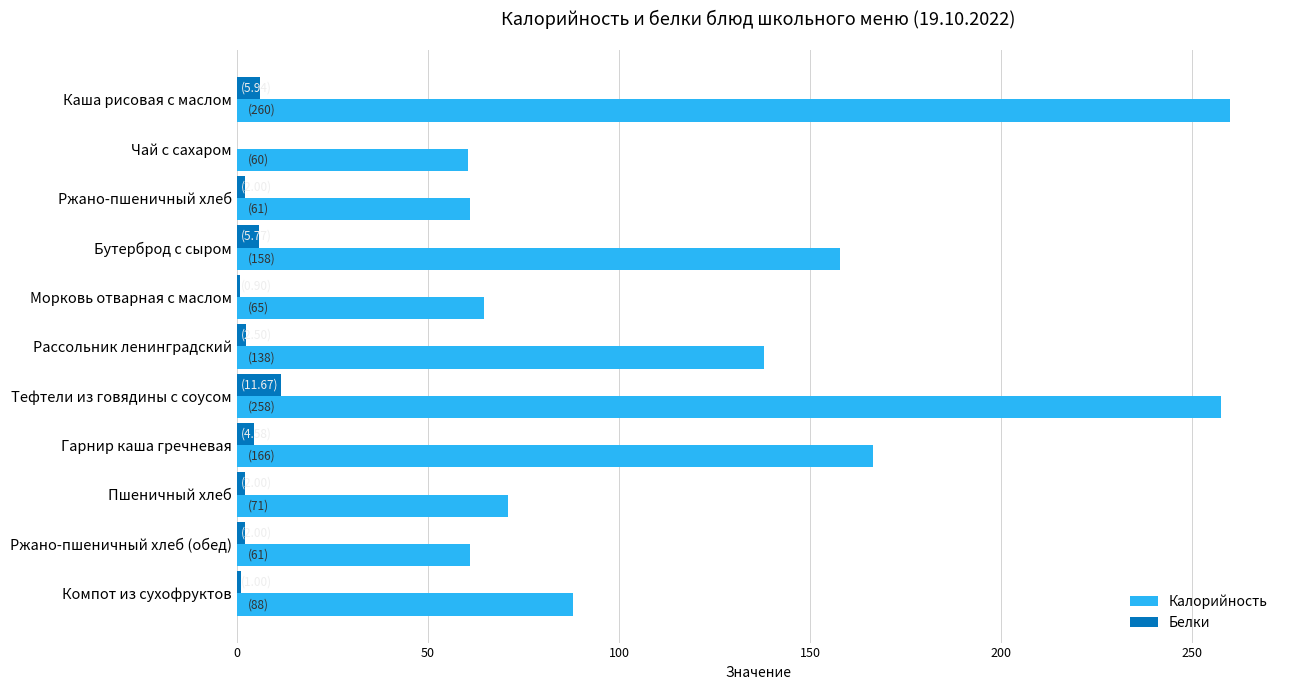

Between Тефтели из говядины с соусом and Гарнир каша гречневая, which series saw the biggest shift?

Калорийность